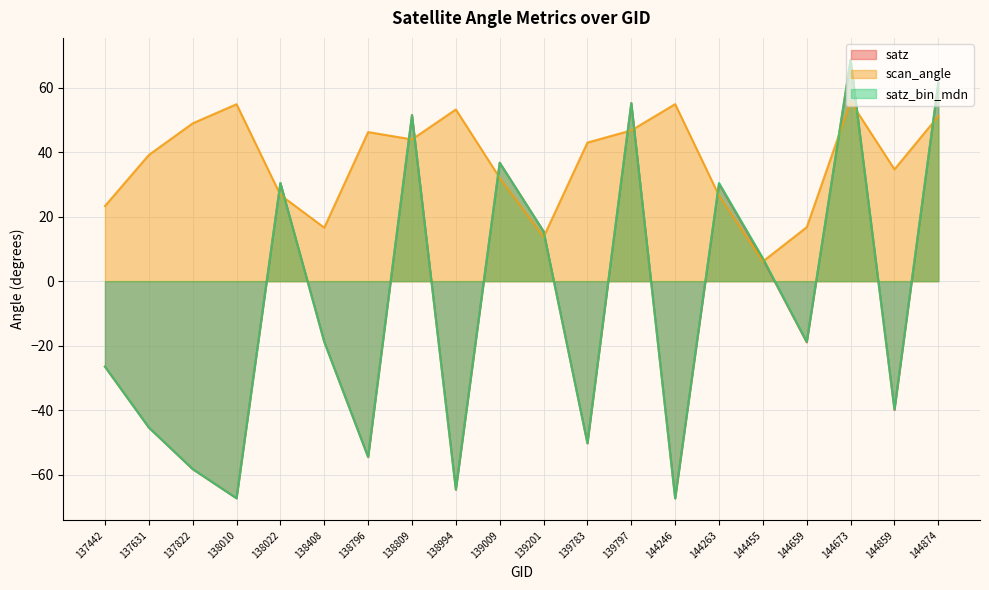

What are all the series names shown in the legend?

satz, scan_angle, satz_bin_mdn